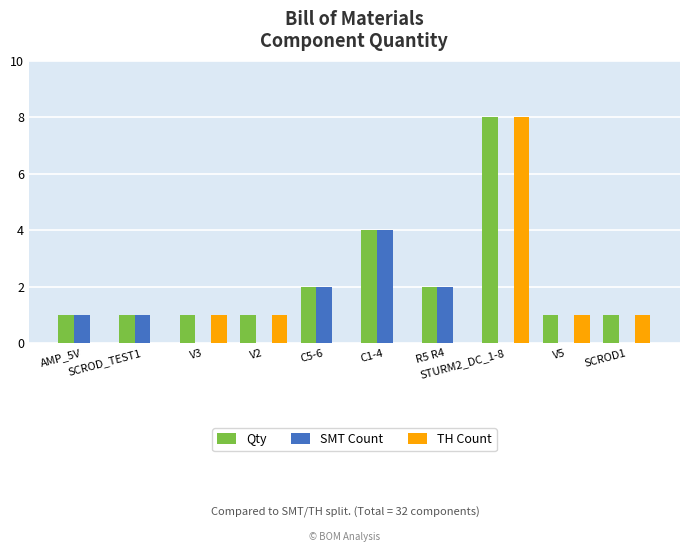

How many TH Count values are between 0 and 1?

9